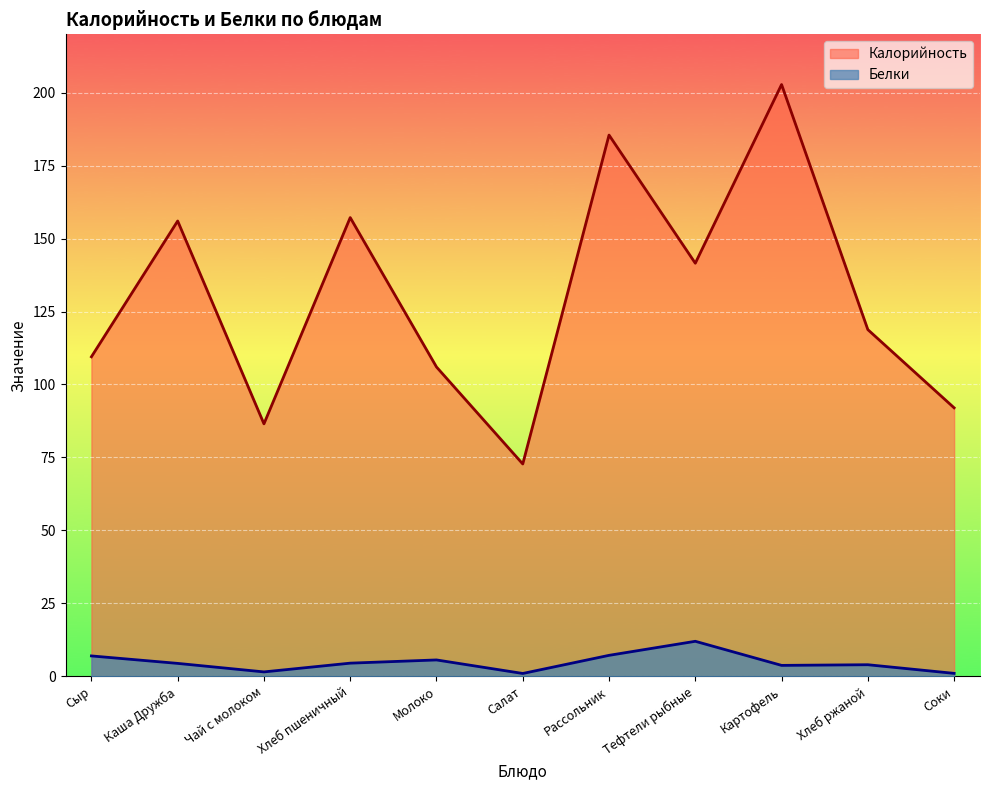

Reading left to right, list all the values displayed in this chart.

Калорийность: 109.5	156.0	86.5	157.2	106.0	72.8	185.5	141.6	202.8	118.8	92.0
Белки: 7.0	4.4	1.5	4.5	5.6	1.0	7.2	12.0	3.7	4.0	1.0